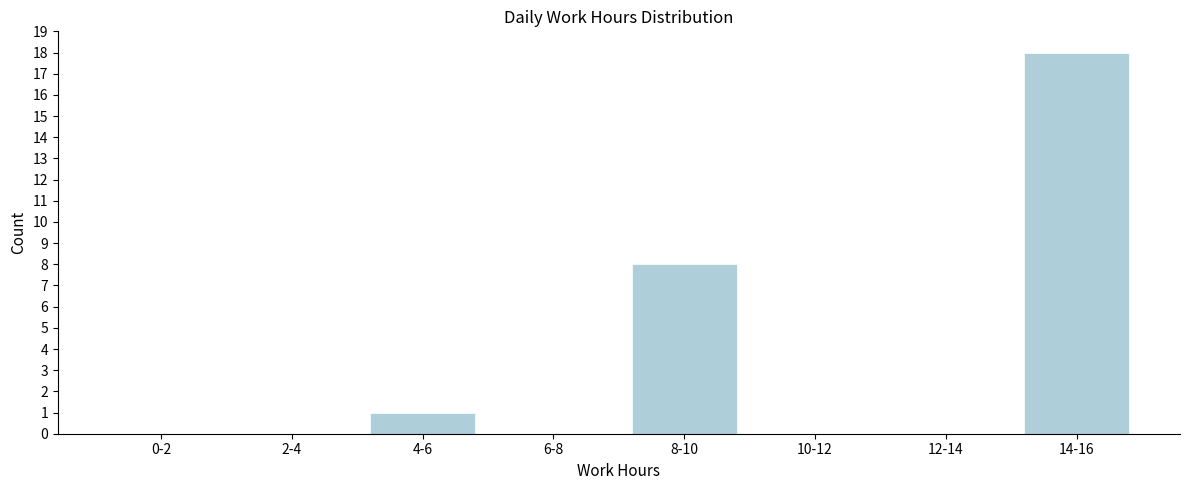

Reading left to right, extract all data points from this chart.

0-2=0	2-4=0	4-6=1	6-8=0	8-10=8	10-12=0	12-14=0	14-16=18